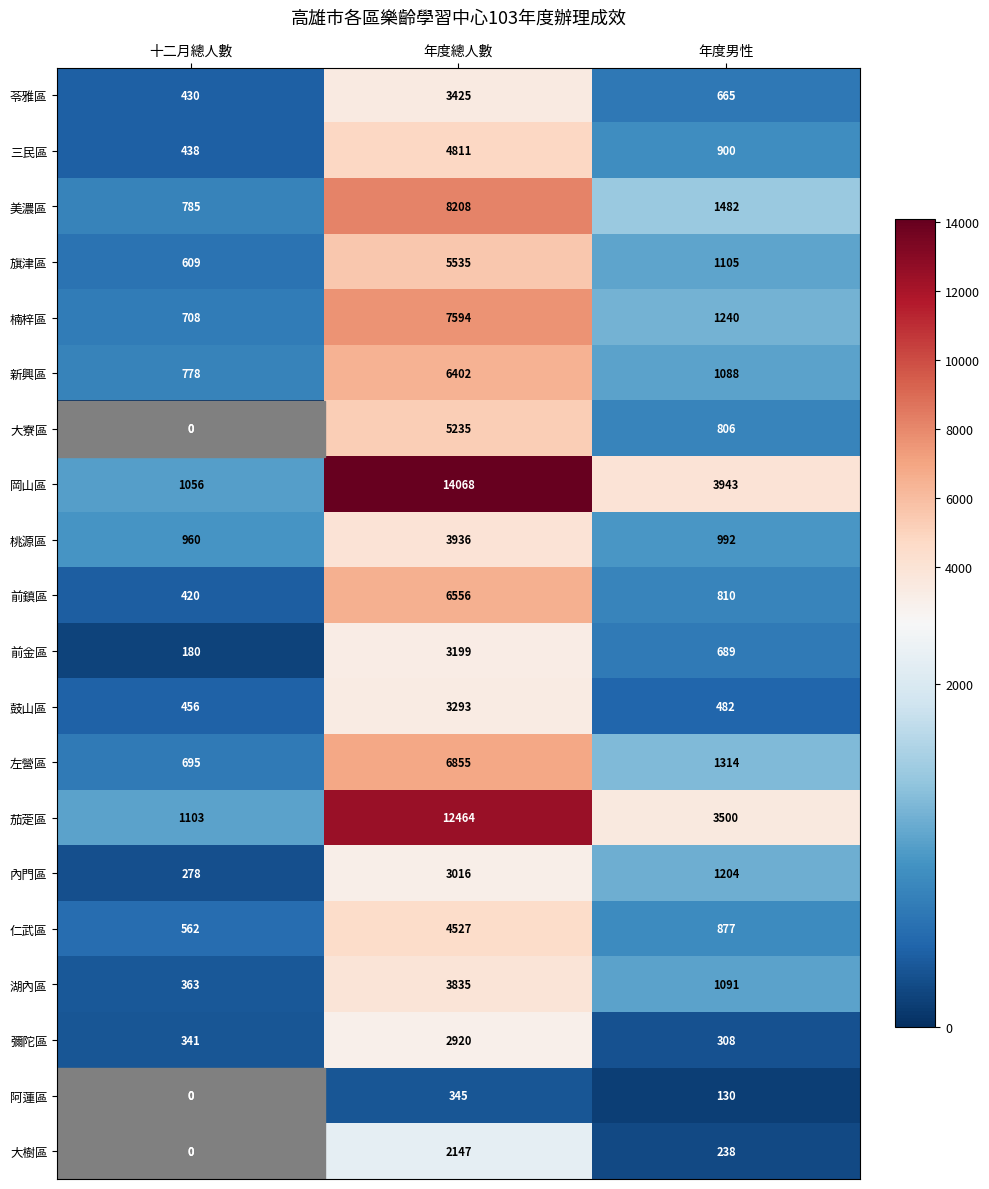

Between 十二月總人數 and 年度總人數, which series saw the biggest shift?

岡山區